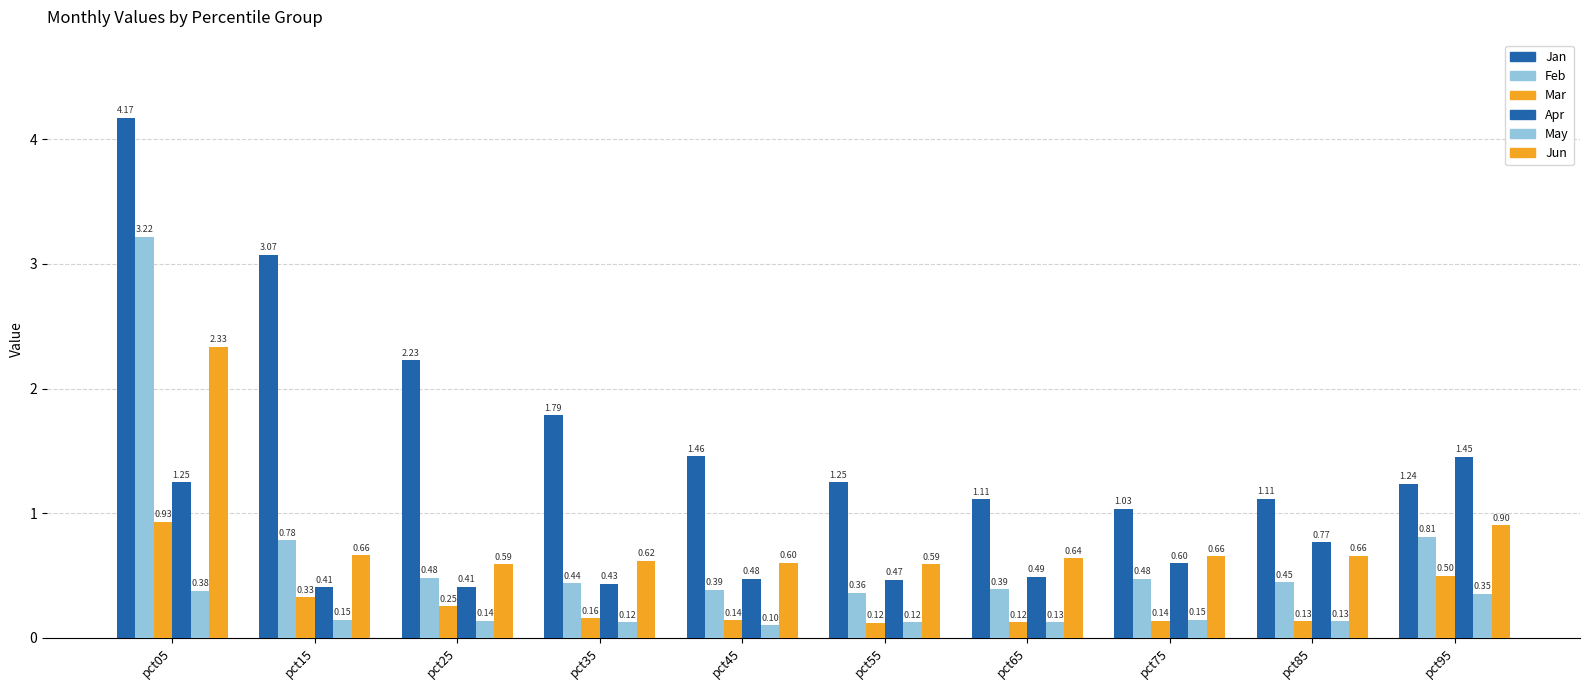

Which category has the lowest value in the Feb series?

pct55